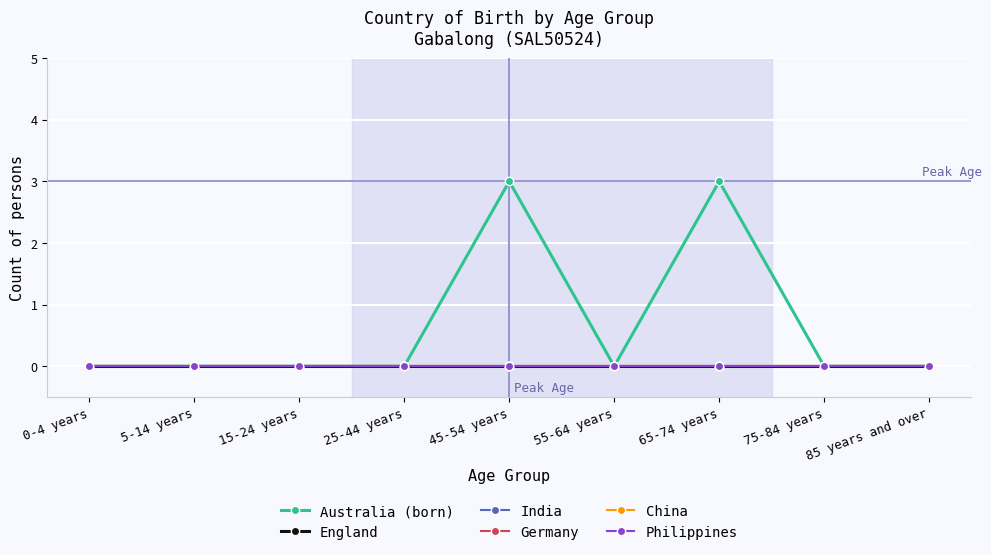

Reading left to right, list all the values displayed in this chart.

Australia (born): 0	0	0	0	3	0	3	0	0
England: 0	0	0	0	0	0	0	0	0
India: 0	0	0	0	0	0	0	0	0
Germany: 0	0	0	0	0	0	0	0	0
China: 0	0	0	0	0	0	0	0	0
Philippines: 0	0	0	0	0	0	0	0	0